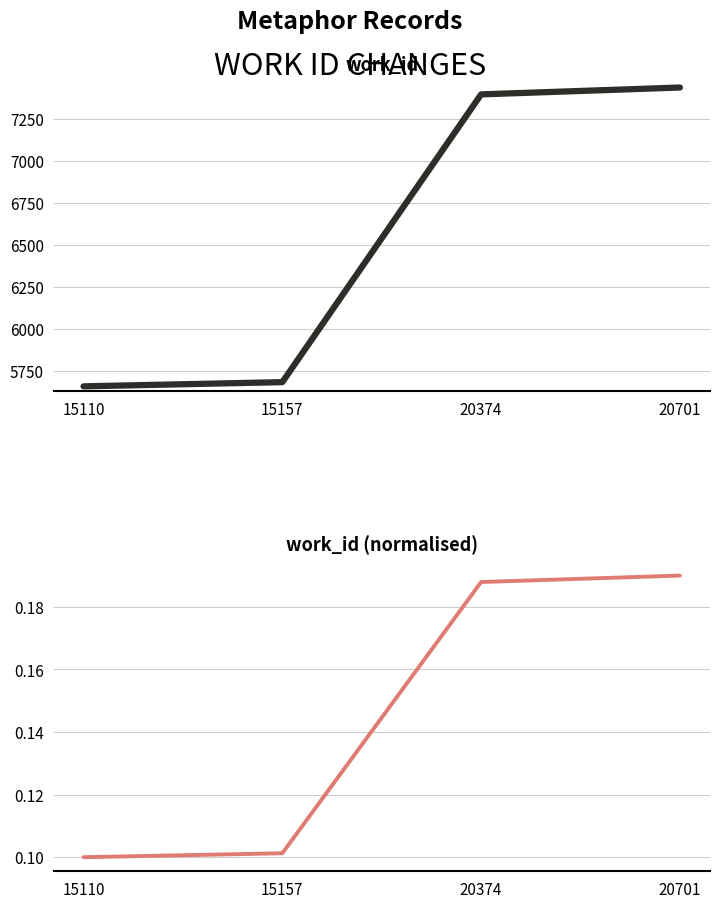

List the series in order of their overall mean, highest first.

work_id, work_id (normalised)